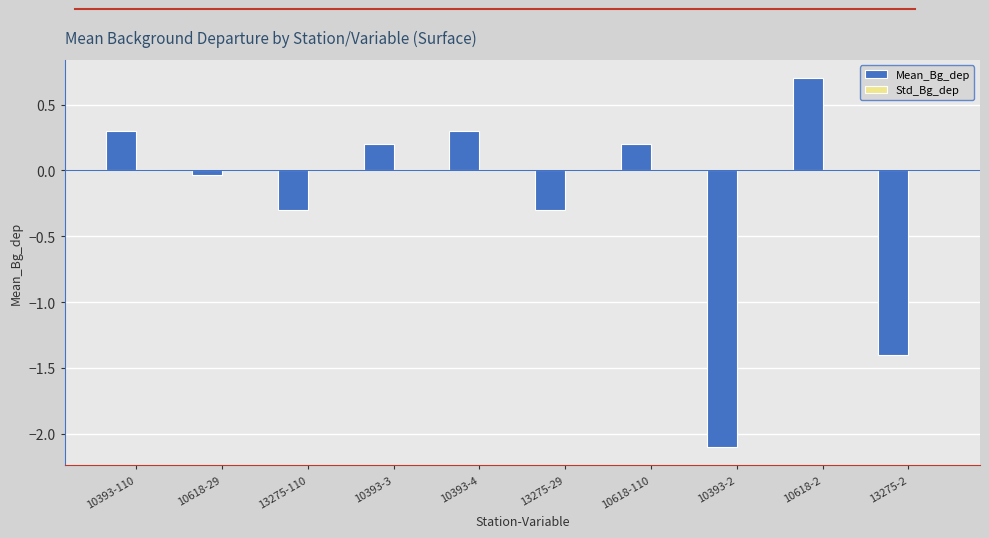

How many distinct data groups are displayed?

1